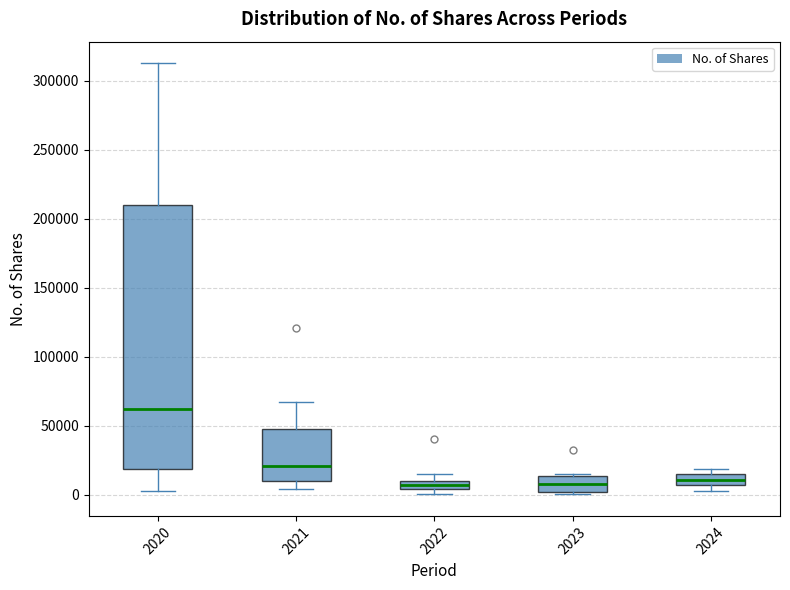

Which box has the highest median line?

2020